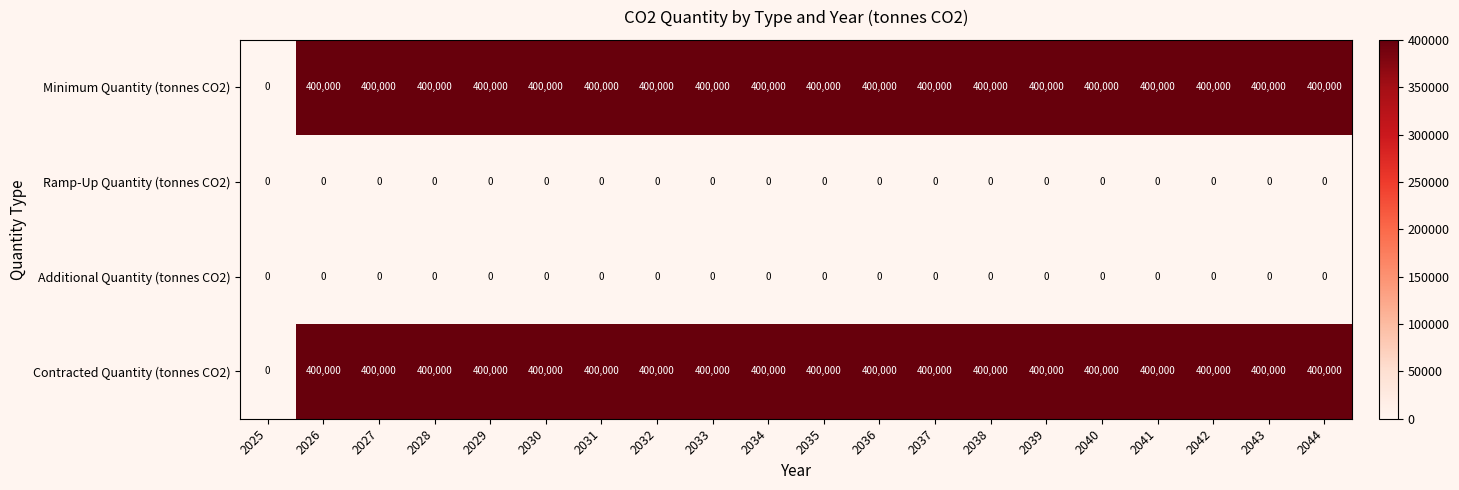

What is the spread (max minus min) of values at 2039?

400000